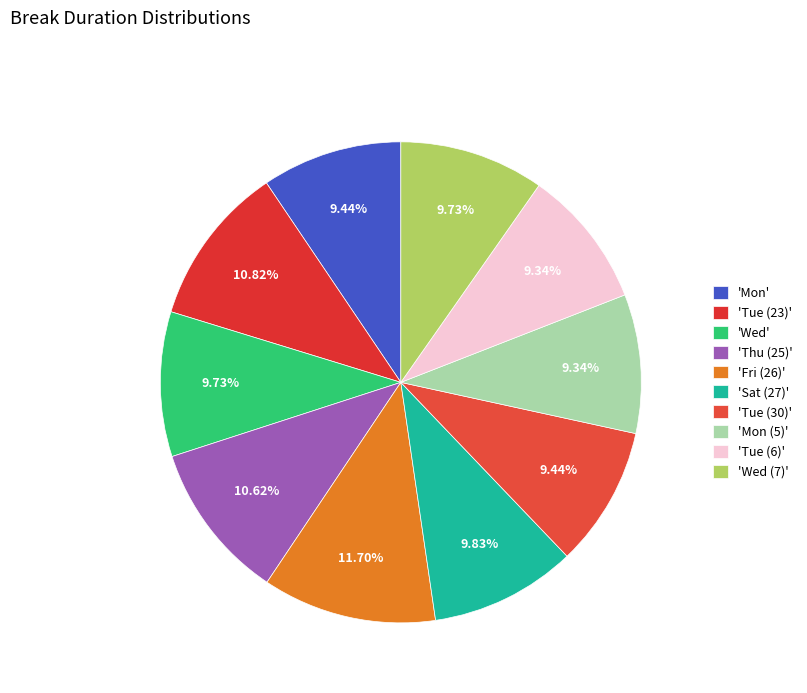

How many segments does this pie chart have?

10